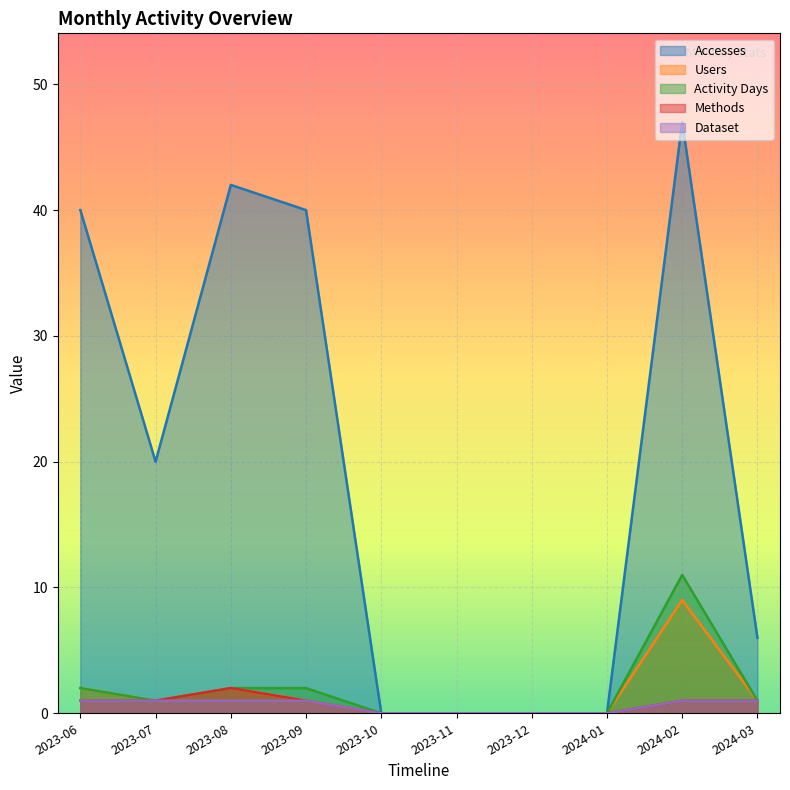

Where does the Accesses series first go above 20?

2023-06